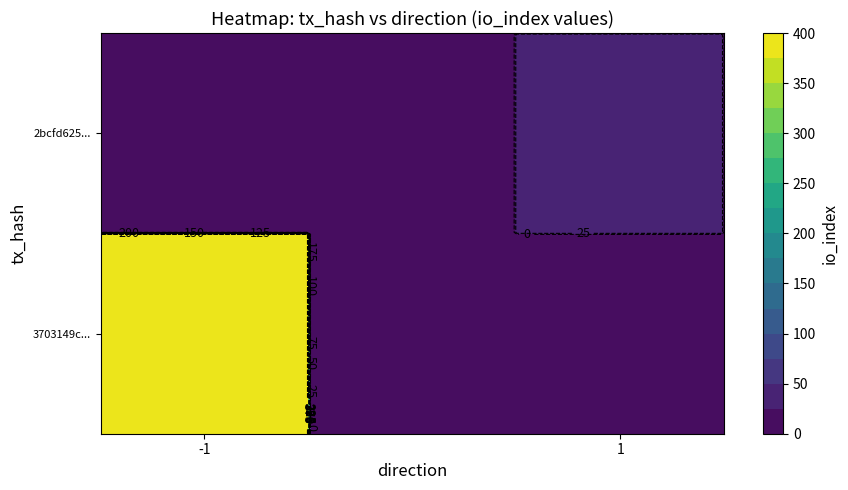

What is the greatest value displayed?

393